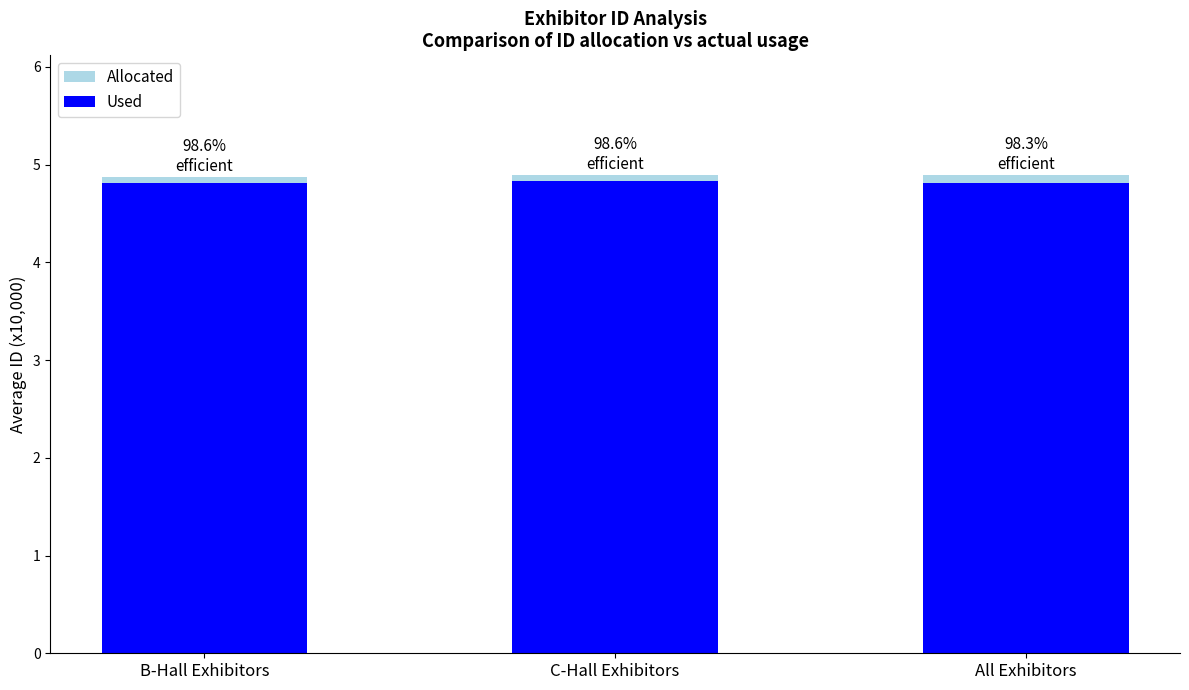

What is the minimum value shown in the chart?

4.8